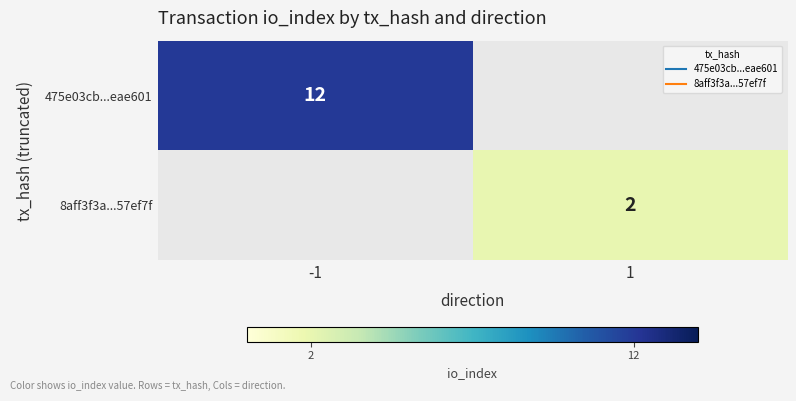

What is the highest value of the 475e03cb...eae601 series?

12.0